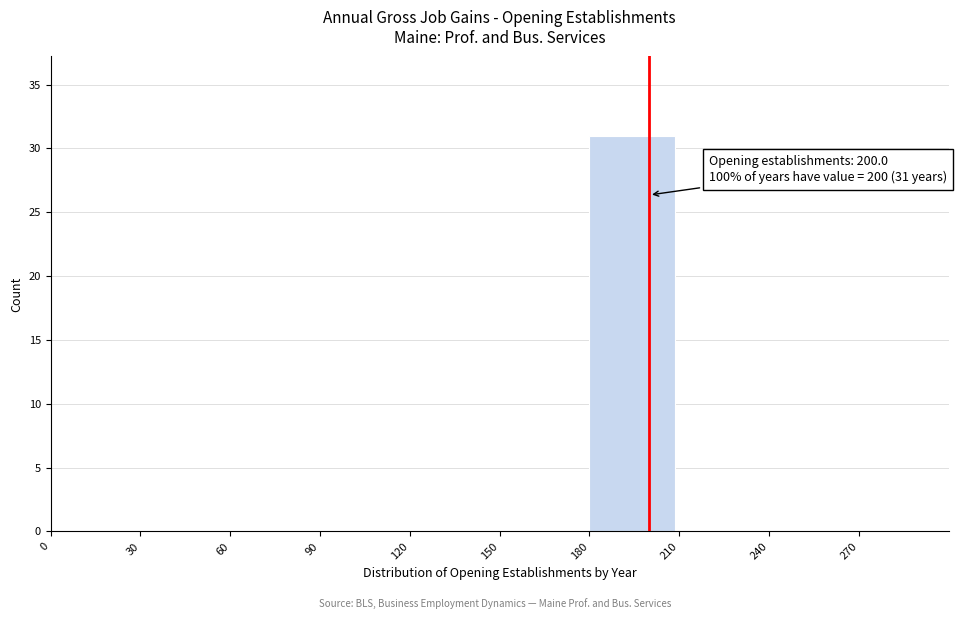

Over which range of the x-axis is the bar tallest?

180 to 210